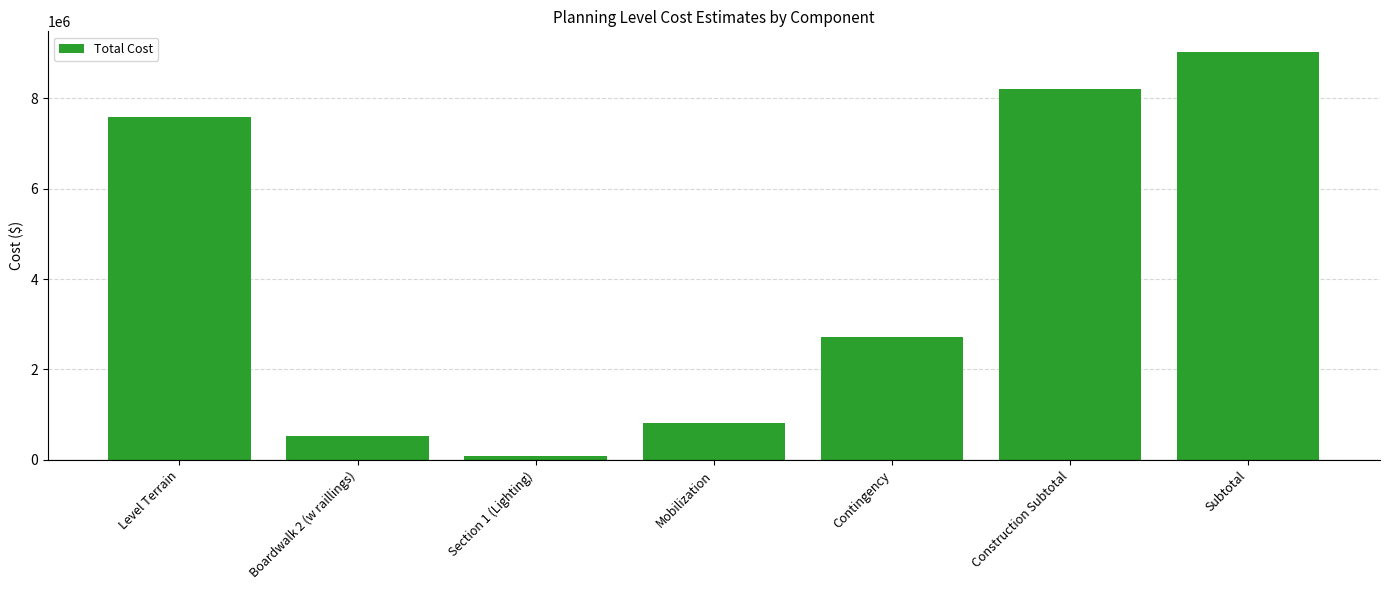

At which category does the chart reach its peak across all series?

Subtotal